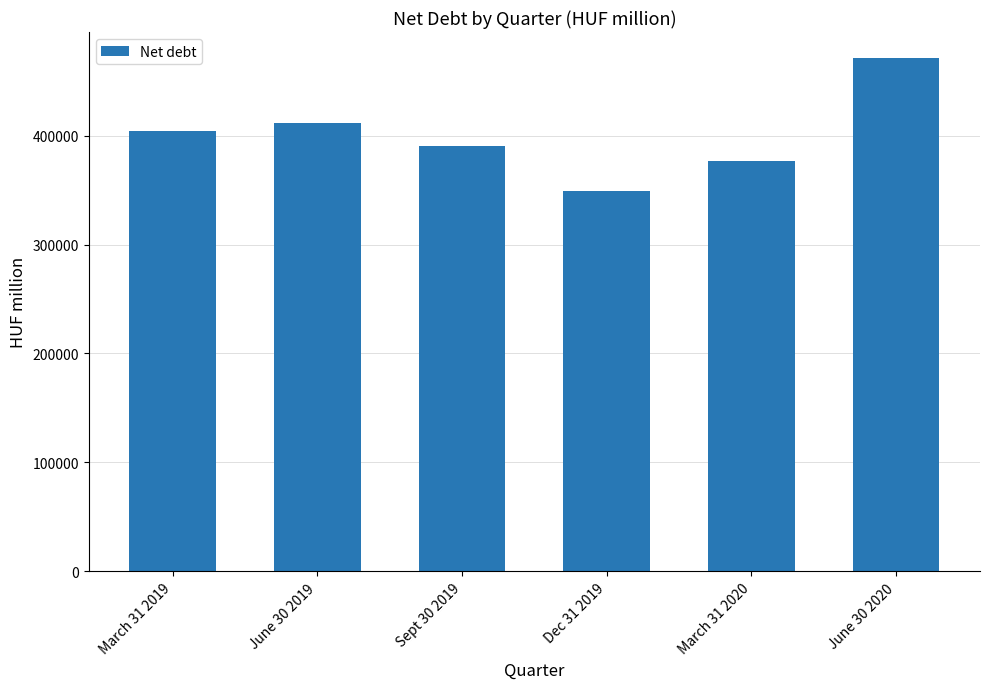

Read the value at March 31 2019, to the nearest 10.

404720